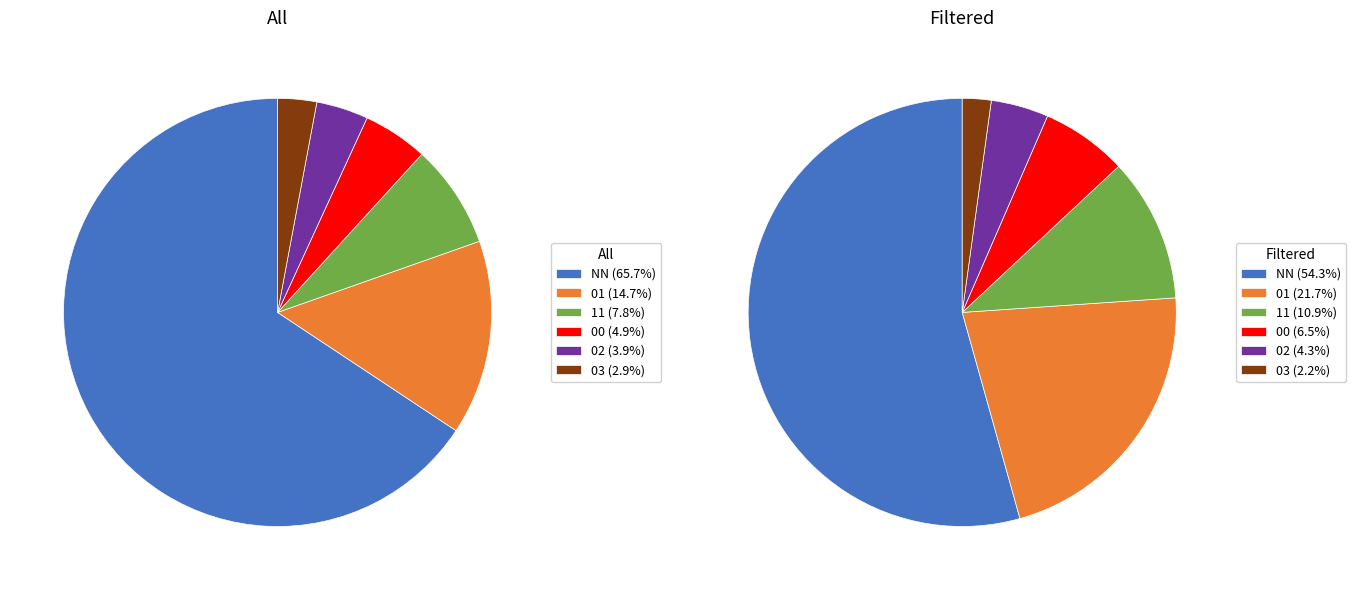

Rank the categories by value from lowest to highest.

03, 02, 00, 11, 01, NN